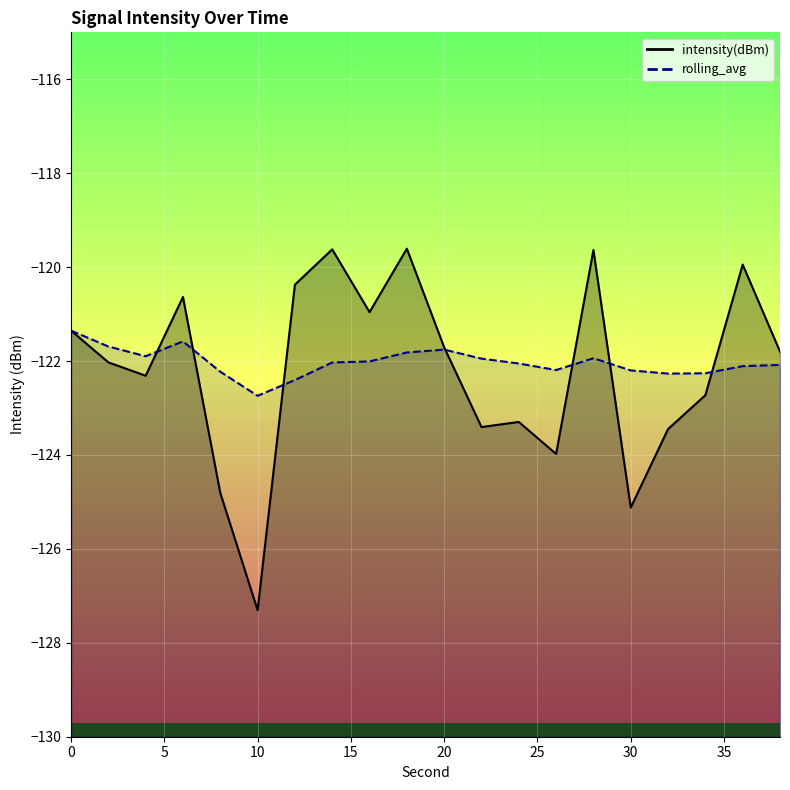

What is the sum of the intensity(dBm) values at 30 and 6?

-245.8